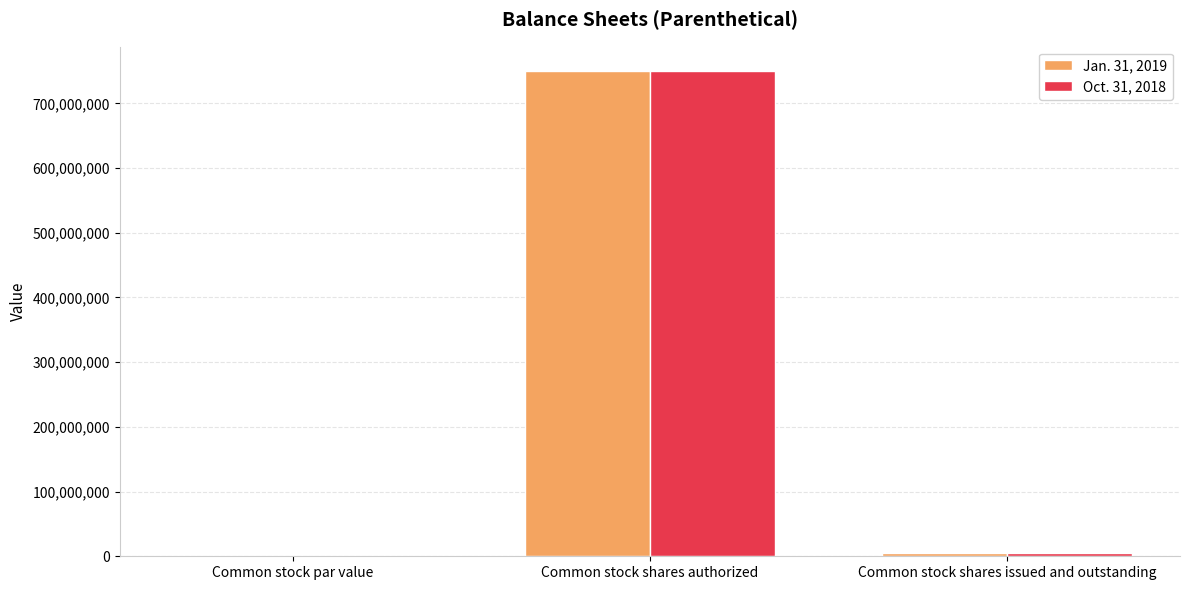

How many categories are shown in the chart?

3